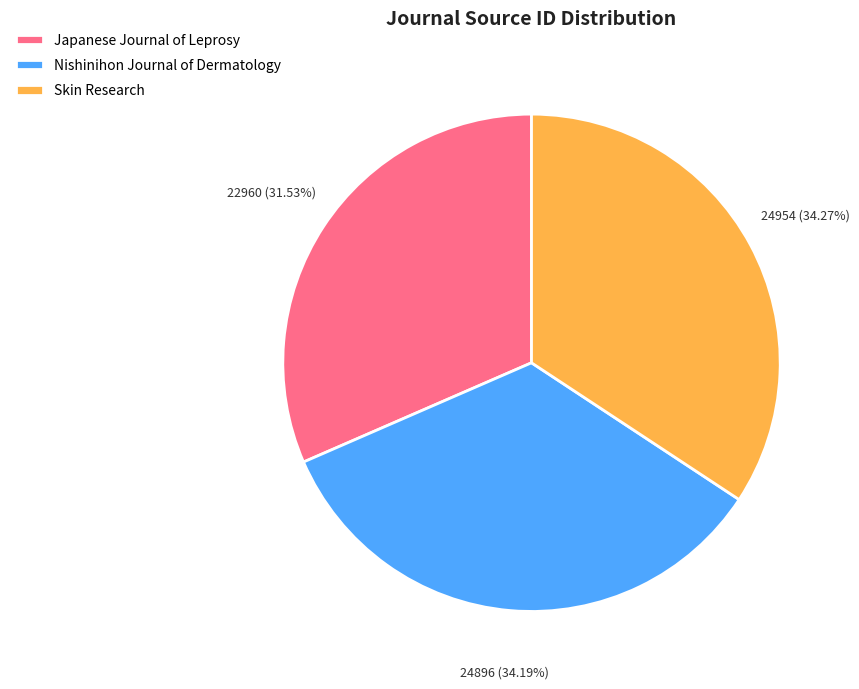

To the nearest percent, what is the difference between the largest and smallest slice percentages?

3%